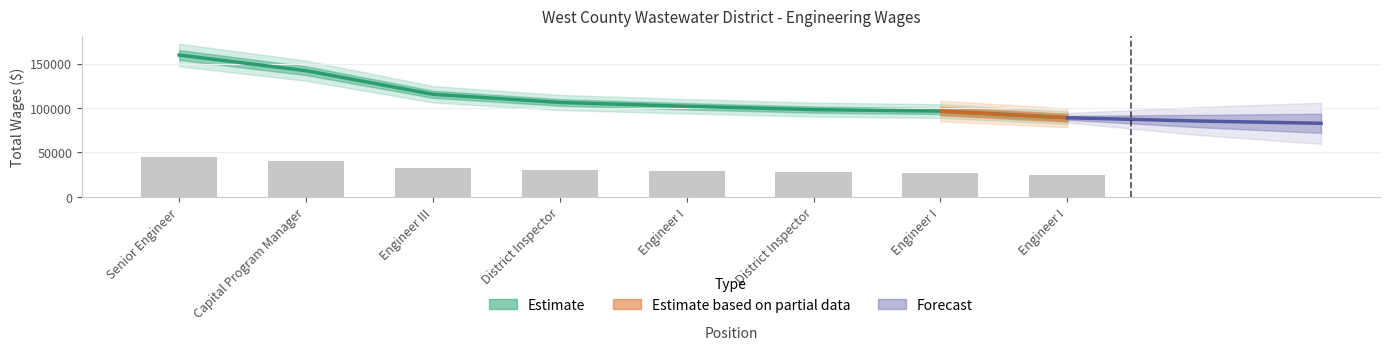

What is the change in value from Senior Engineer to District Inspector?

-53353